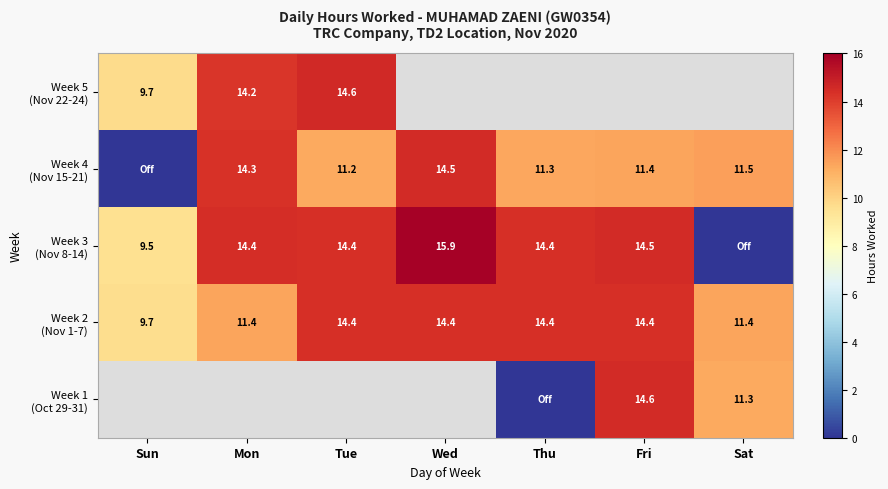

The Week 3 (Nov 8-14) series shows 9.5 at Sun. True or false?

True